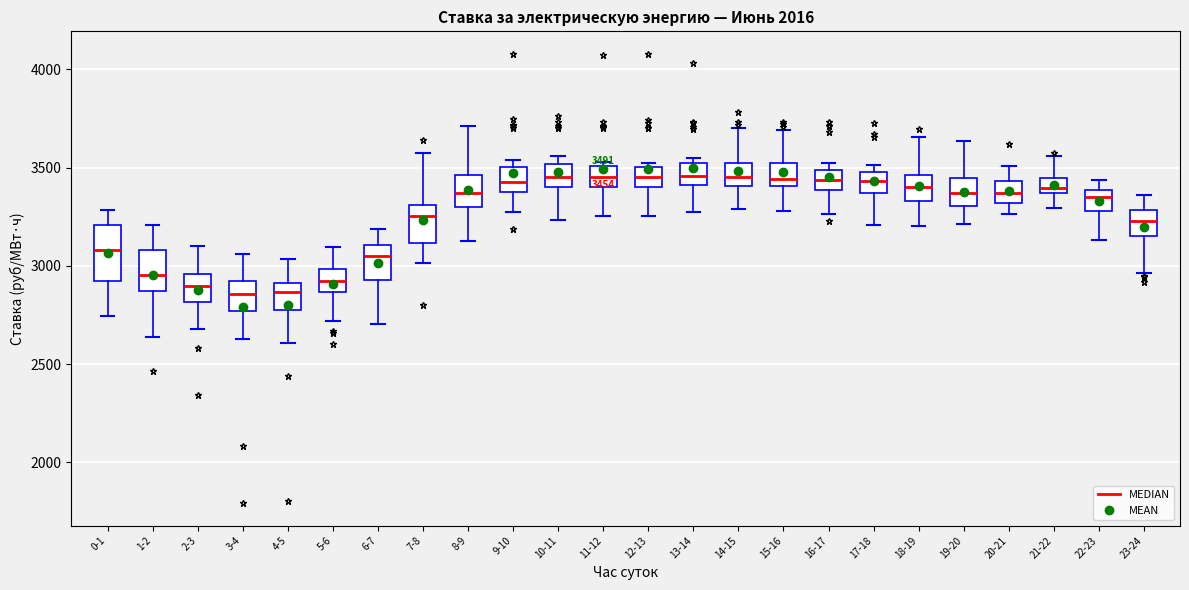

Comparing the boxes themselves (not the whiskers), which one is the tallest?

0-1